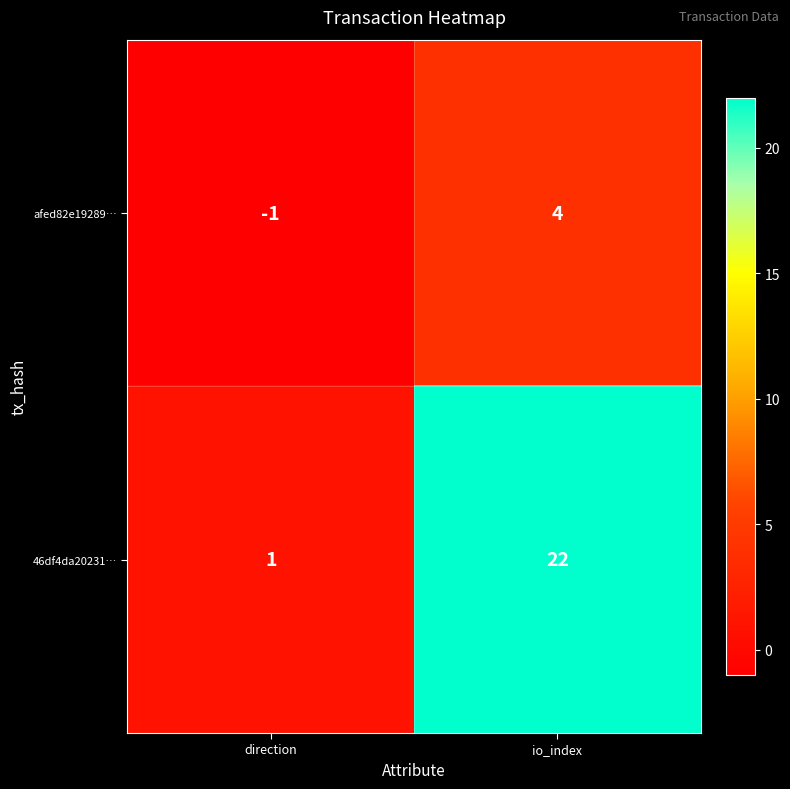

At which category is the sum across all series the highest?

io_index